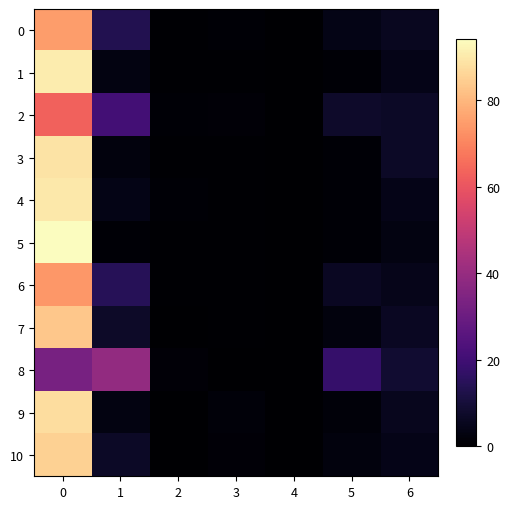

Rank the series by their maximum value, from highest to lowest.

5, 1, 4, 3, 9, 10, 7, 0, 6, 2, 8